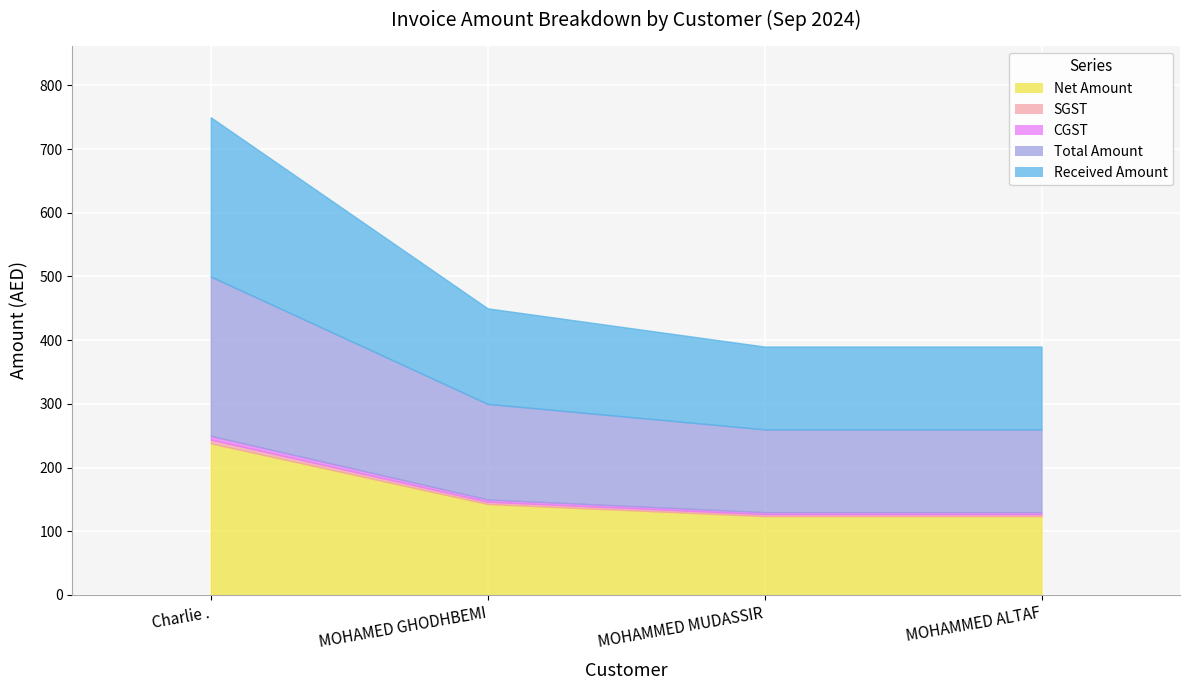

What is the sum of all Net Amount values?

628.6